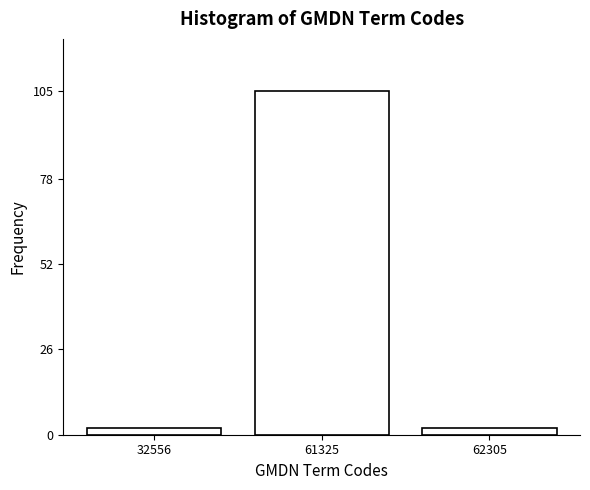

Reading left to right, list all the values displayed in this chart.

2	105	2